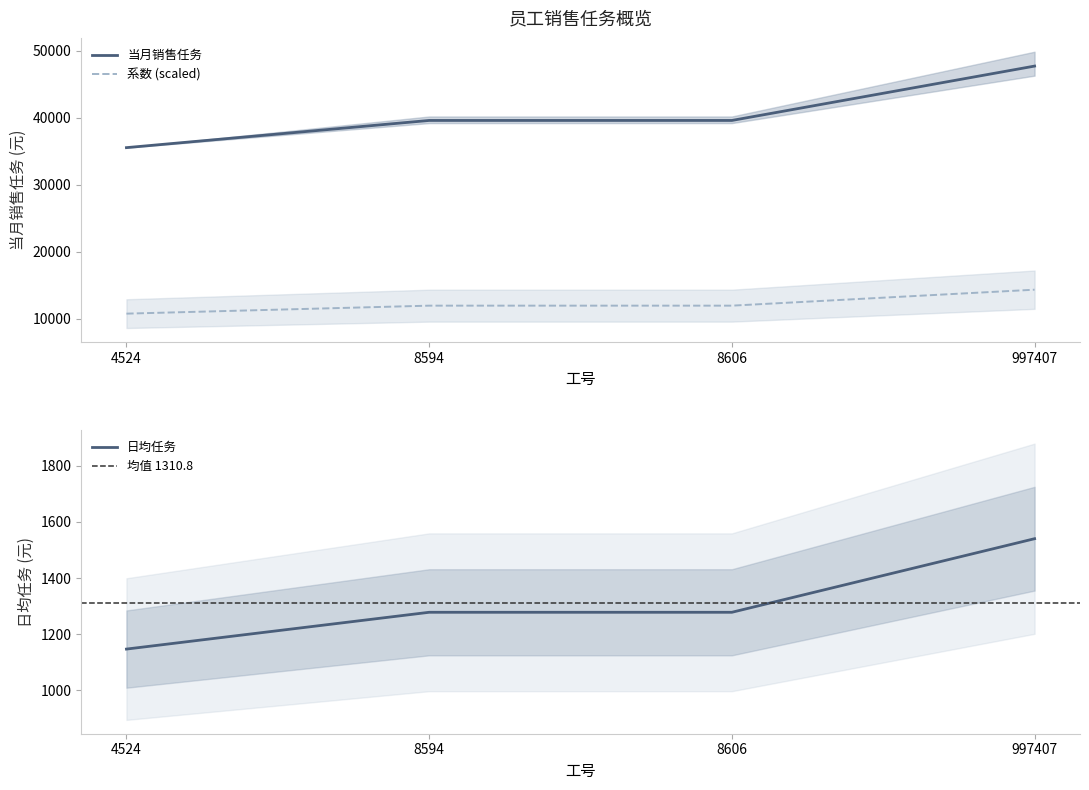

The value of 当月销售任务 at 8606 is 39617.7. True or false?

True